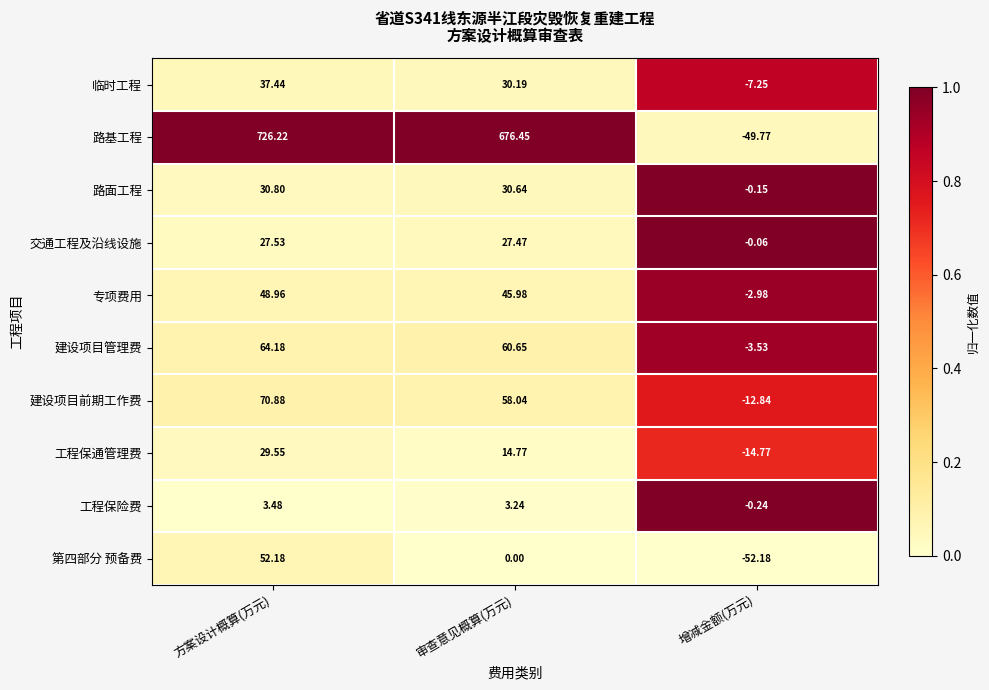

Rank the categories by 工程保险费 value from highest to lowest.

方案设计概算(万元), 审查意见概算(万元), 增减金额(万元)